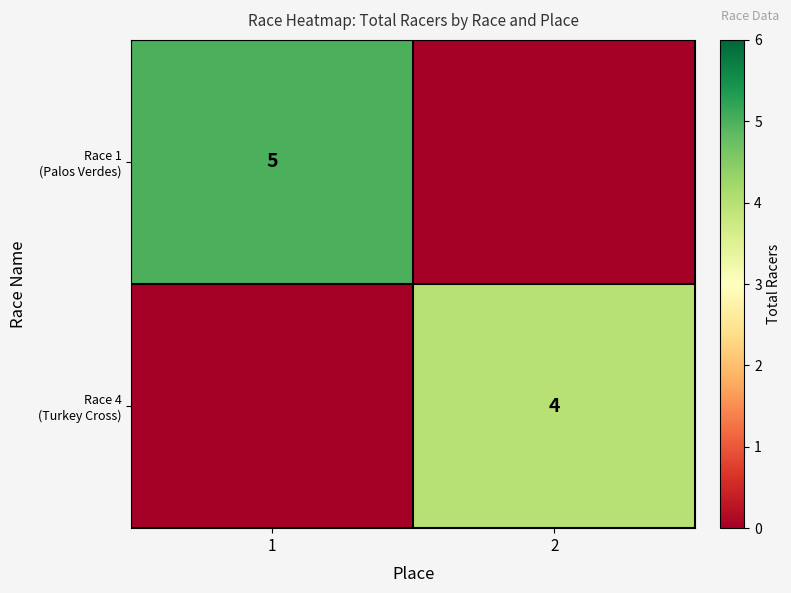

Is it true that Race 4 (Turkey Cross) equals -2 at 1?

False